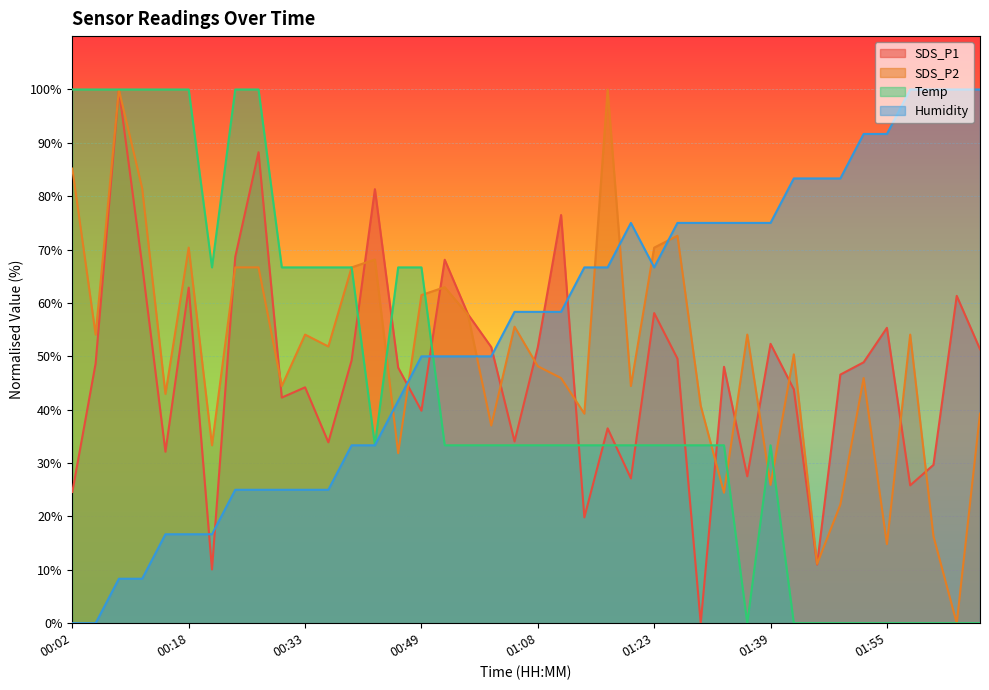

Reading left to right, transcribe all the data shown in this chart.

SDS_P1: 00:02=24.6	00:05=48.7	00:09=100.0	00:12=67.1	00:15=32.1	00:18=62.9	00:21=10.1	00:24=68.6	00:27=88.2	00:30=42.3	00:33=44.2	00:36=33.9	00:40=49.3	00:43=81.3	00:46=47.9	00:49=39.8	00:52=68.1	00:58=57.9	01:02=51.7	01:05=34.1	01:08=51.7	01:11=76.5	01:14=19.8	01:17=36.5	01:20=27.1	01:23=58.1	01:26=49.6	01:30=0.0	01:33=48.0	01:36=27.5	01:39=52.3	01:42=43.8	01:45=11.0	01:48=46.6	01:52=48.9	01:55=55.3	01:58=25.8	02:01=29.7	02:04=61.3	02:07=51.3
SDS_P2: 00:02=85.2	00:05=54.1	00:09=100.0	00:12=81.5	00:15=43.0	00:18=70.4	00:21=33.3	00:24=66.7	00:27=66.7	00:30=44.4	00:33=54.1	00:36=51.9	00:40=66.7	00:43=68.1	00:46=31.9	00:49=61.5	00:52=63.0	00:58=57.8	01:02=37.0	01:05=55.6	01:08=48.1	01:11=45.9	01:14=39.3	01:17=100.0	01:20=44.4	01:23=70.4	01:26=72.6	01:30=40.7	01:33=24.4	01:36=54.1	01:39=25.9	01:42=50.4	01:45=11.1	01:48=22.2	01:52=45.9	01:55=14.8	01:58=54.1	02:01=16.3	02:04=0.0	02:07=39.3
Temp: 00:02=100.0	00:05=100.0	00:09=100.0	00:12=100.0	00:15=100.0	00:18=100.0	00:21=66.7	00:24=100.0	00:27=100.0	00:30=66.7	00:33=66.7	00:36=66.7	00:40=66.7	00:43=33.3	00:46=66.7	00:49=66.7	00:52=33.3	00:58=33.3	01:02=33.3	01:05=33.3	01:08=33.3	01:11=33.3	01:14=33.3	01:17=33.3	01:20=33.3	01:23=33.3	01:26=33.3	01:30=33.3	01:33=33.3	01:36=0.0	01:39=33.3	01:42=0.0	01:45=0.0	01:48=0.0	01:52=0.0	01:55=0.0	01:58=0.0	02:01=0.0	02:04=0.0	02:07=0.0
Humidity: 00:02=0.0	00:05=0.0	00:09=8.3	00:12=8.3	00:15=16.7	00:18=16.7	00:21=16.7	00:24=25.0	00:27=25.0	00:30=25.0	00:33=25.0	00:36=25.0	00:40=33.3	00:43=33.3	00:46=41.7	00:49=50.0	00:52=50.0	00:58=50.0	01:02=50.0	01:05=58.3	01:08=58.3	01:11=58.3	01:14=66.7	01:17=66.7	01:20=75.0	01:23=66.7	01:26=75.0	01:30=75.0	01:33=75.0	01:36=75.0	01:39=75.0	01:42=83.3	01:45=83.3	01:48=83.3	01:52=91.7	01:55=91.7	01:58=100.0	02:01=100.0	02:04=100.0	02:07=100.0